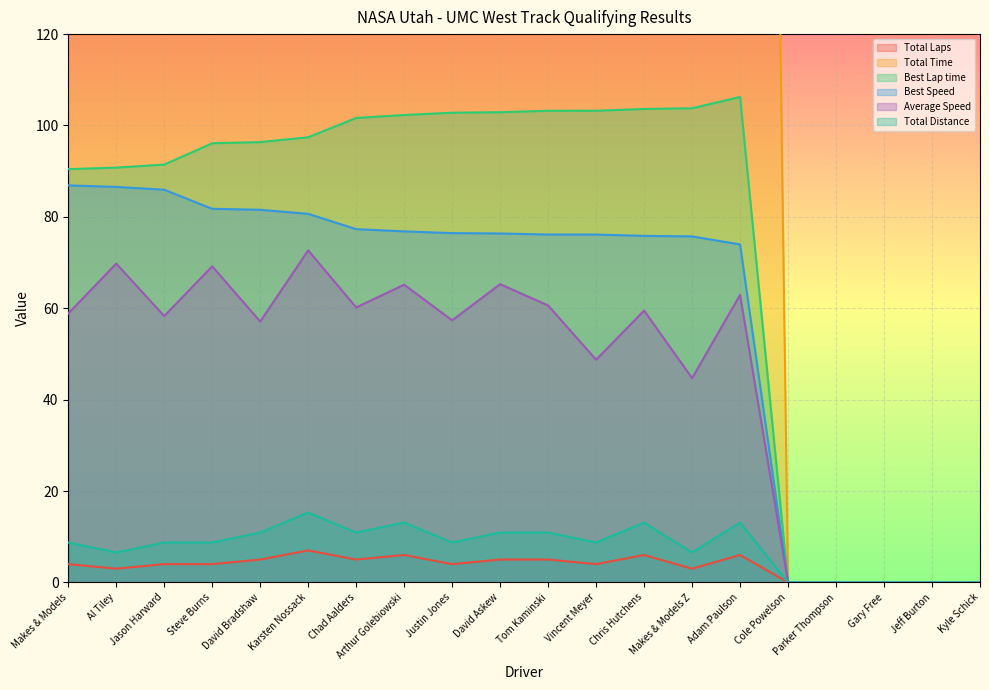

The value of Average Speed at Adam Paulson is 62.9. True or false?

True